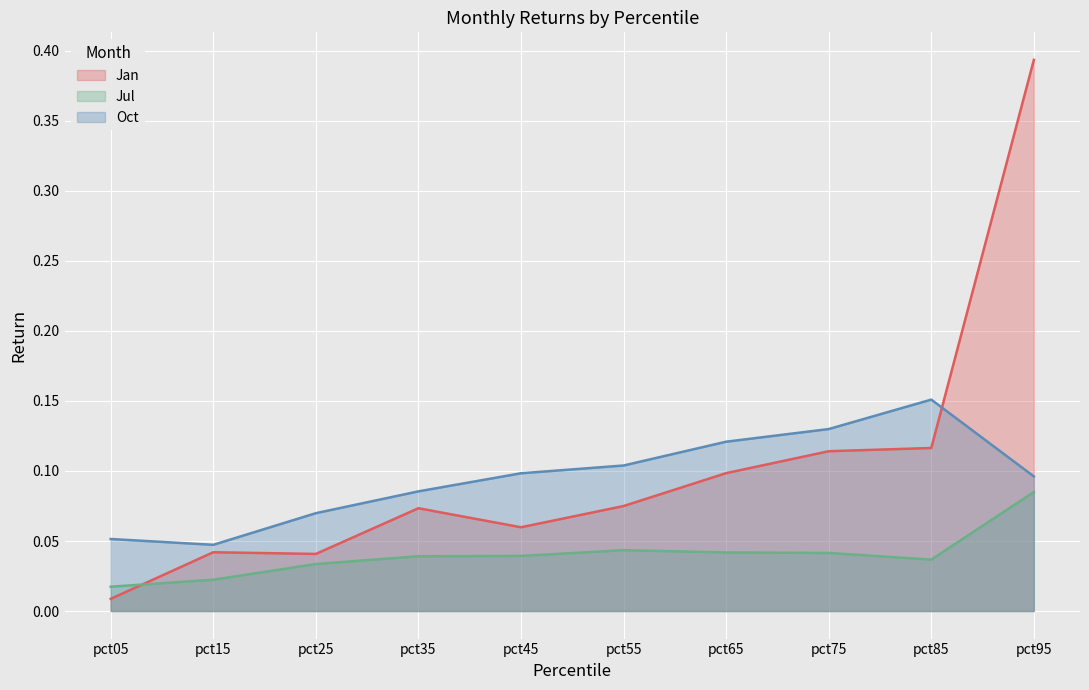

Which series changed the most between pct05 and pct55?

Jan